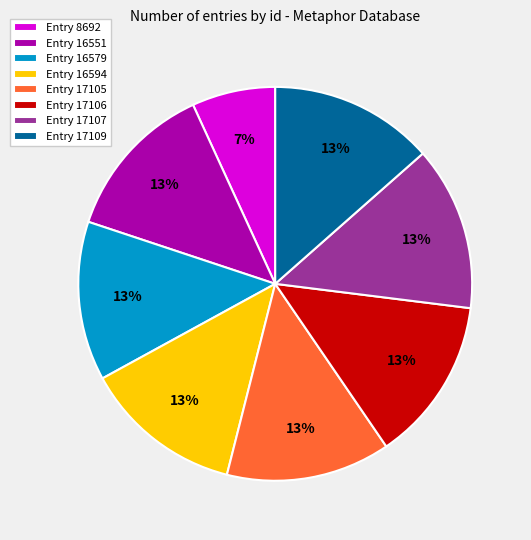

What is the ratio of the value at Entry 16579 to the value at Entry 17106?

1.0